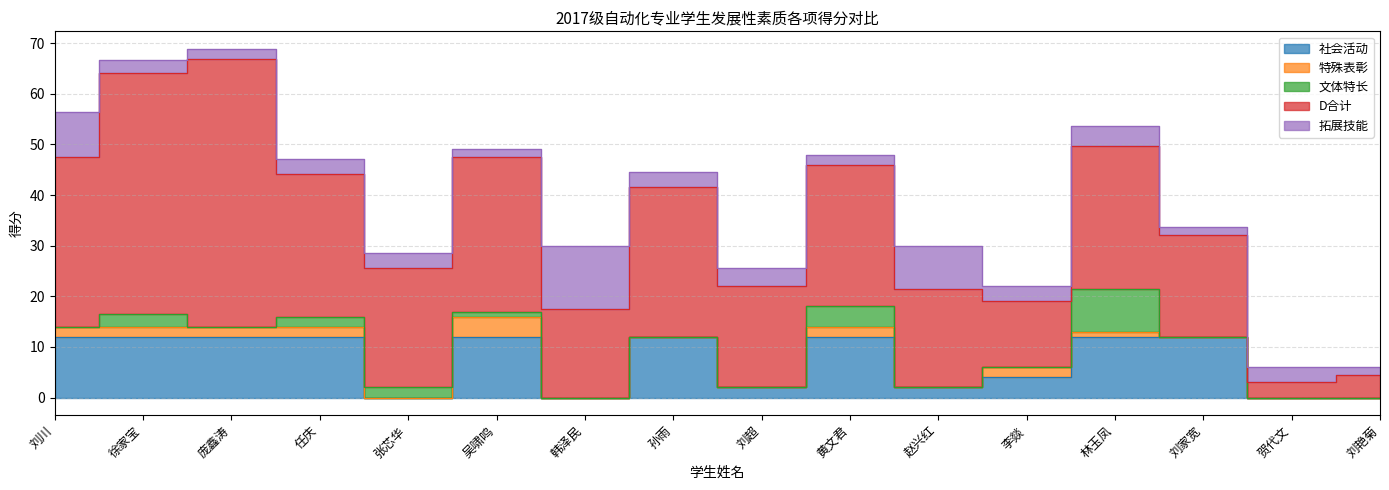

The value of 特殊表彰 at 徐家宝 is 2.0. True or false?

True